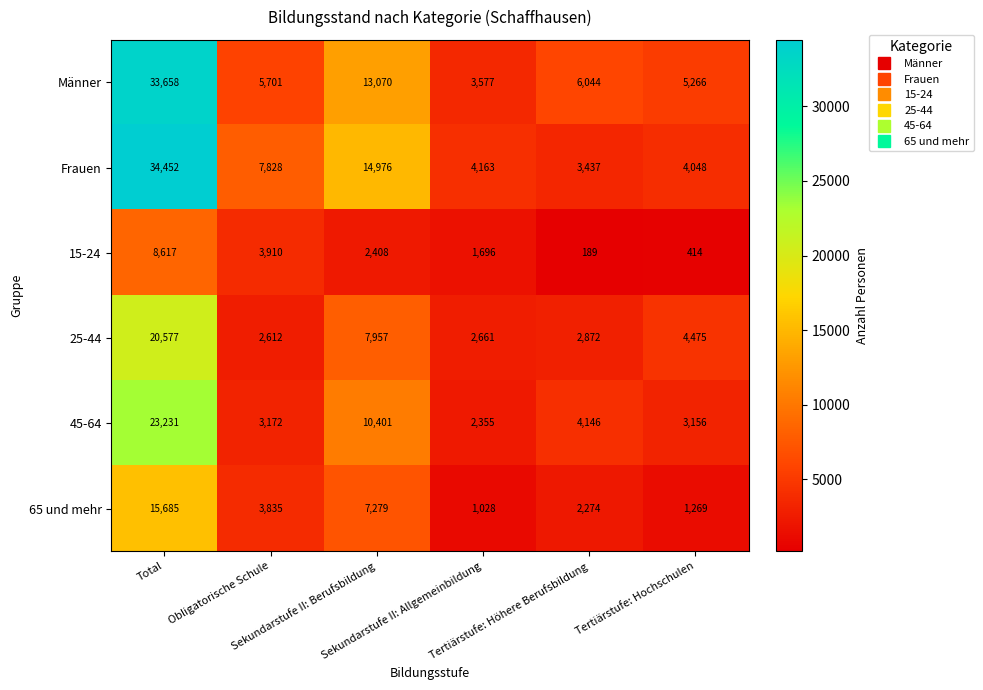

What is the smallest value displayed?

189